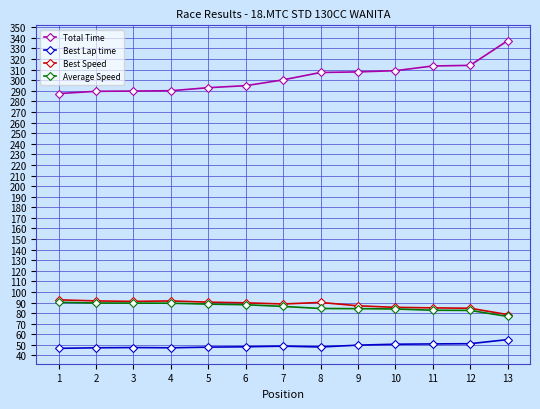

What is the sum of the Average Speed values at 9 and 8?

168.5